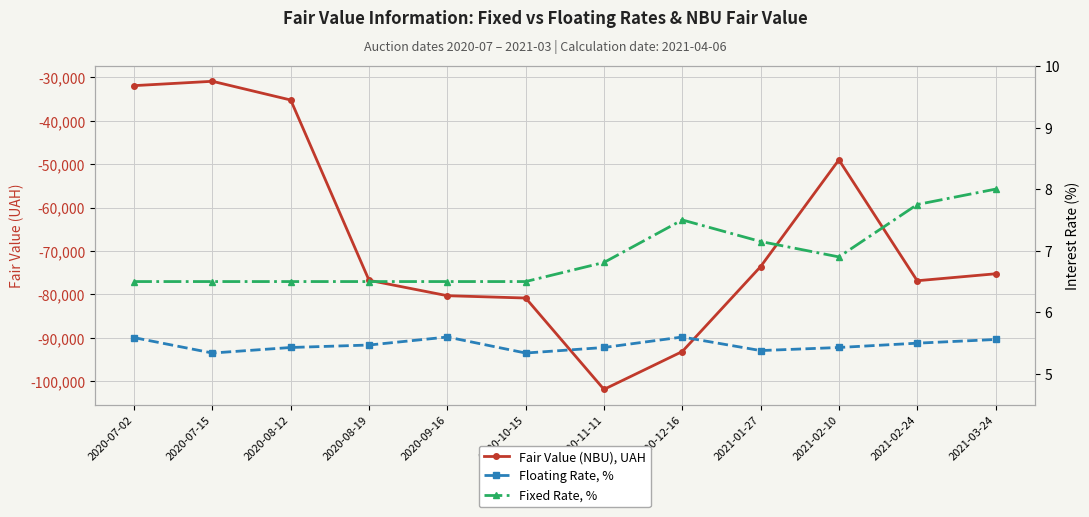

At which category does Floating Rate, % reach its first local peak?

2020-09-16